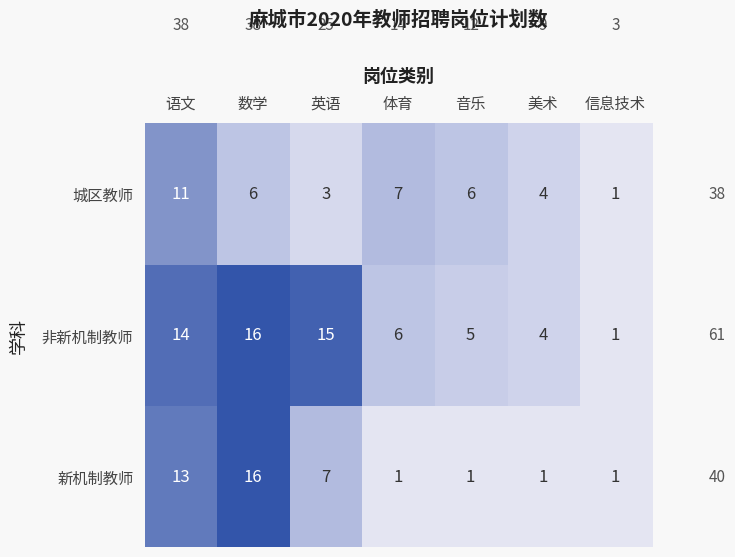

Reading right to left, transcribe all the data shown in this chart.

城区教师: 信息技术=1	美术=4	音乐=6	体育=7	英语=3	数学=6	语文=11
非新机制教师: 信息技术=1	美术=4	音乐=5	体育=6	英语=15	数学=16	语文=14
新机制教师: 信息技术=1	美术=1	音乐=1	体育=1	英语=7	数学=16	语文=13